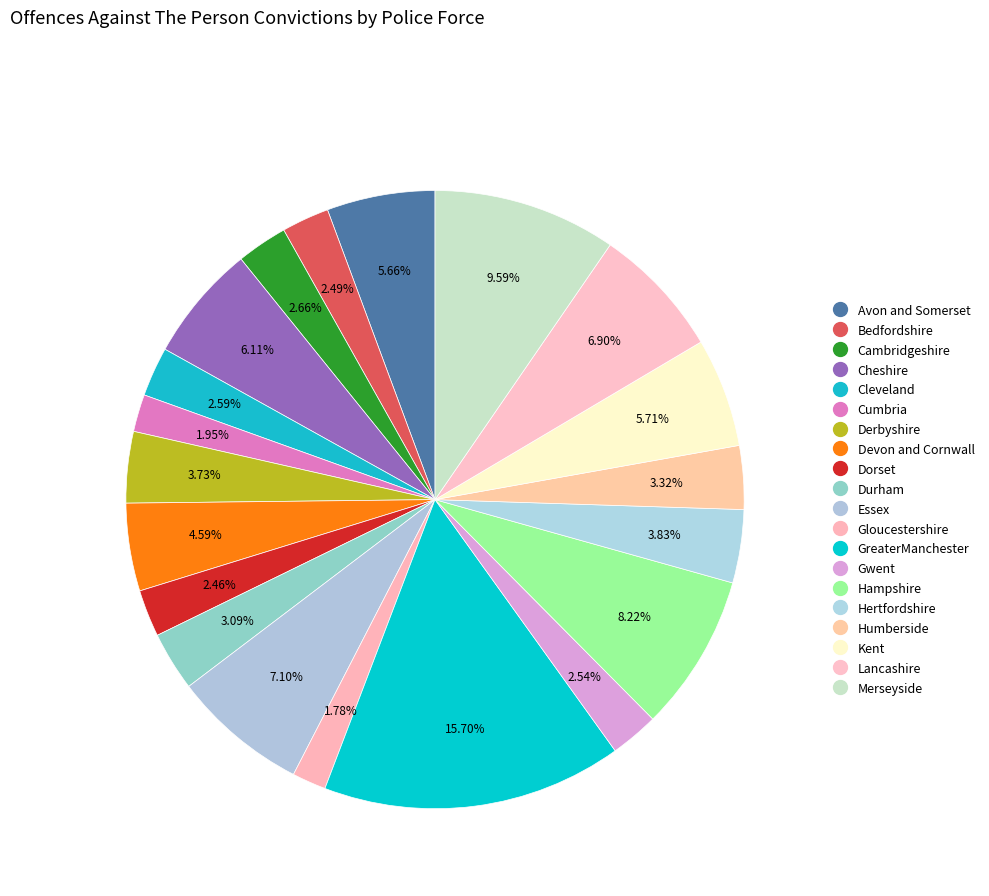

Count the number of slices in the pie.

20